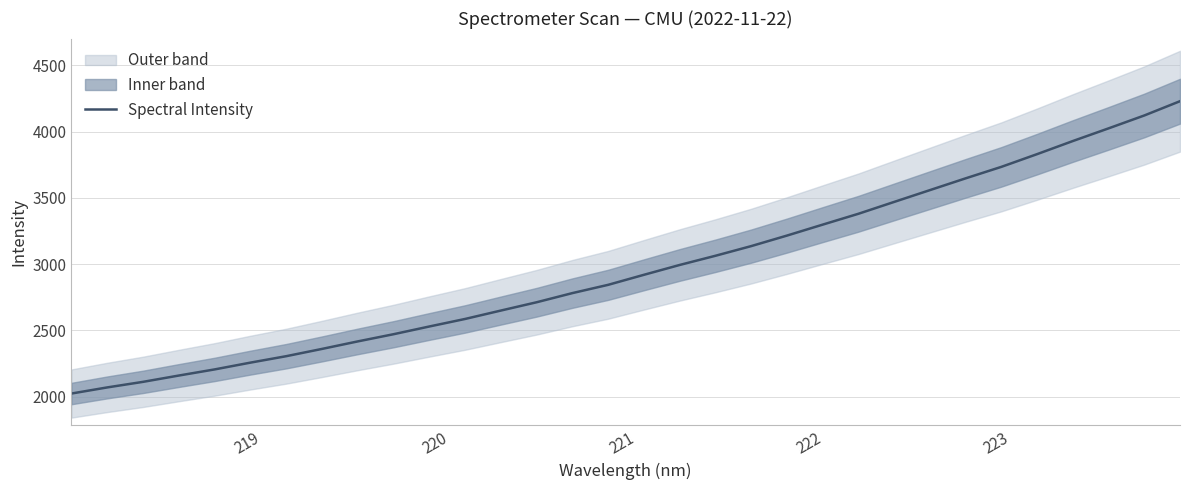

How many data points does each series have?

32